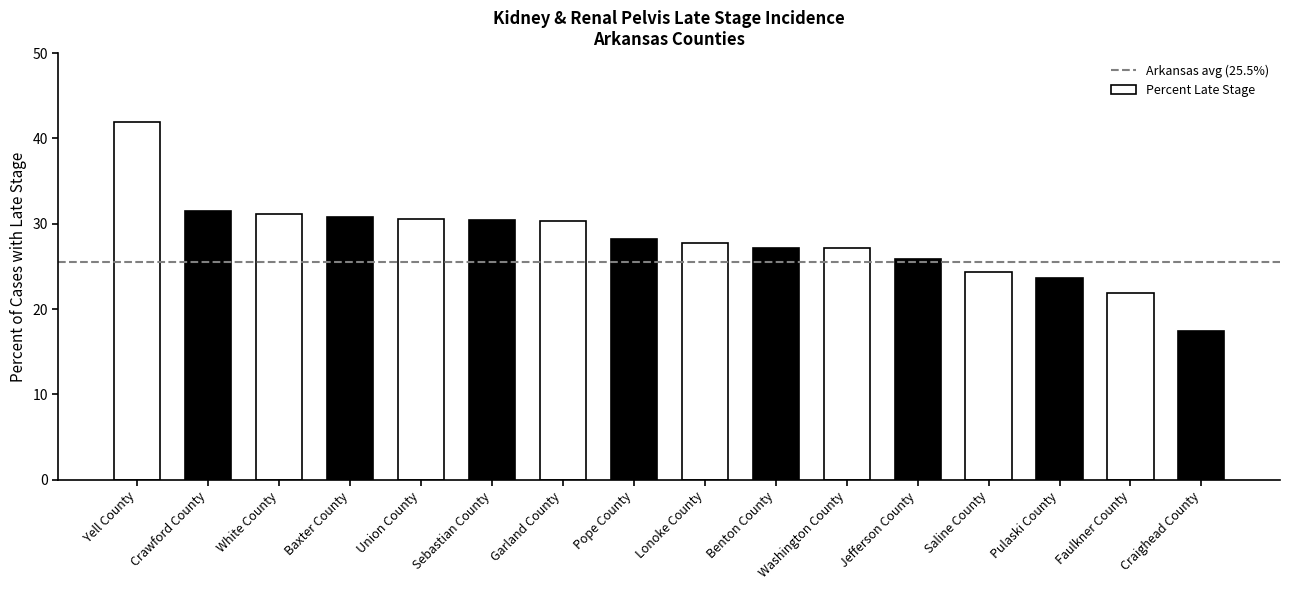

What is the ratio of the value at Lonoke County to the value at Jefferson County?

1.1